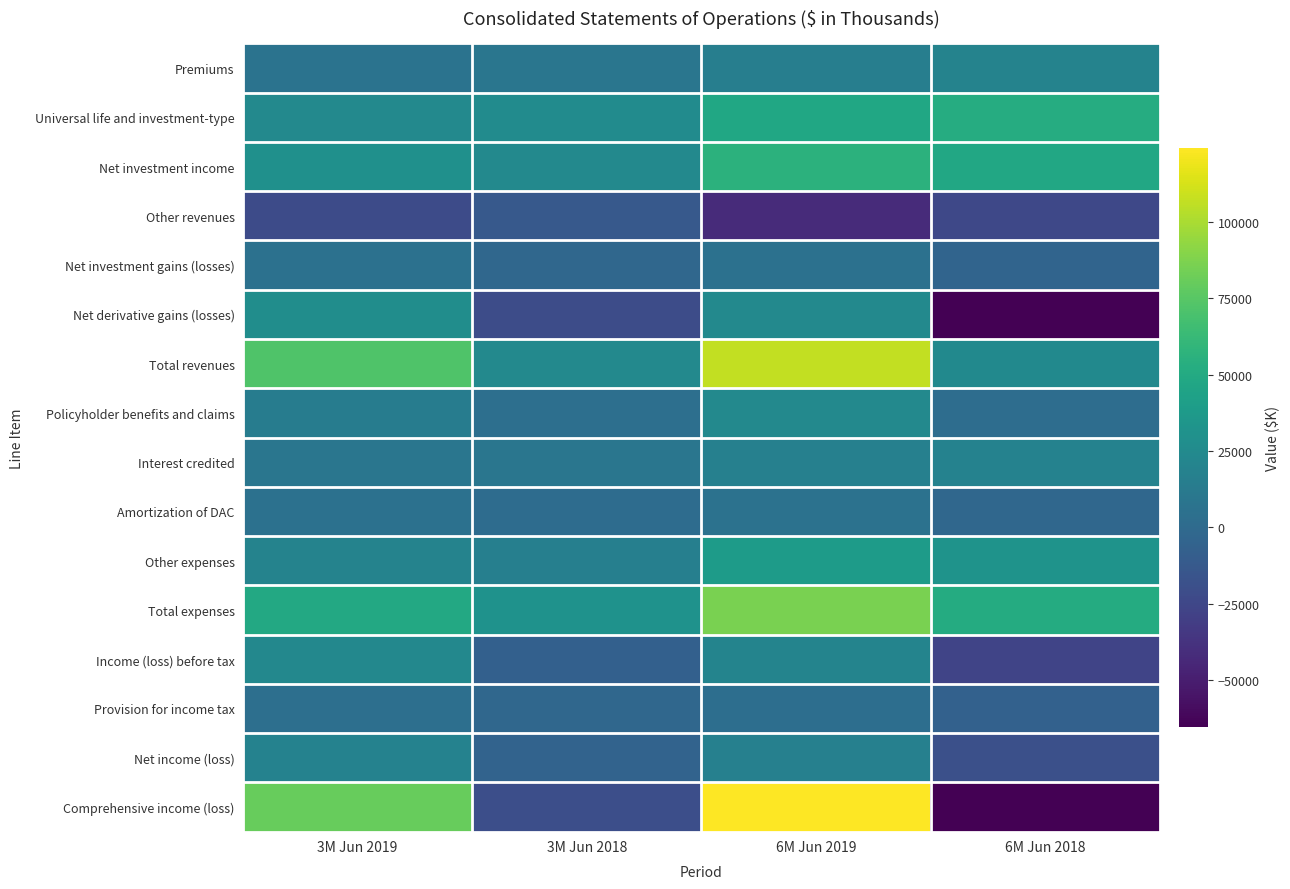

Which series has the largest total across all categories?

Total revenues